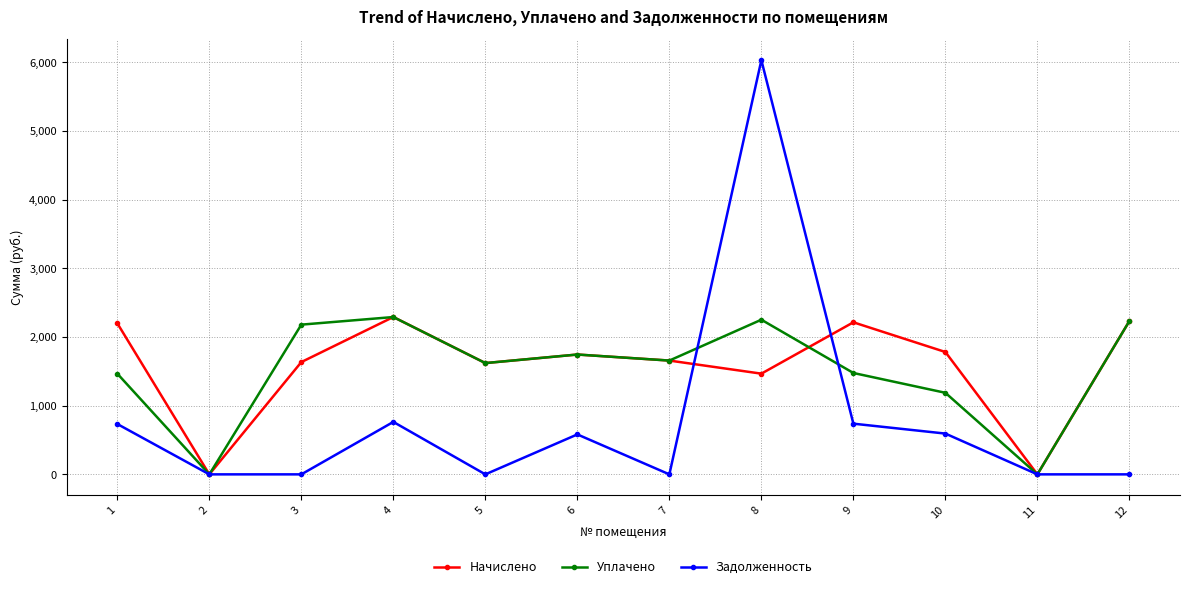

What is the value of the Уплачено point at the 3rd from the left?

2180.2